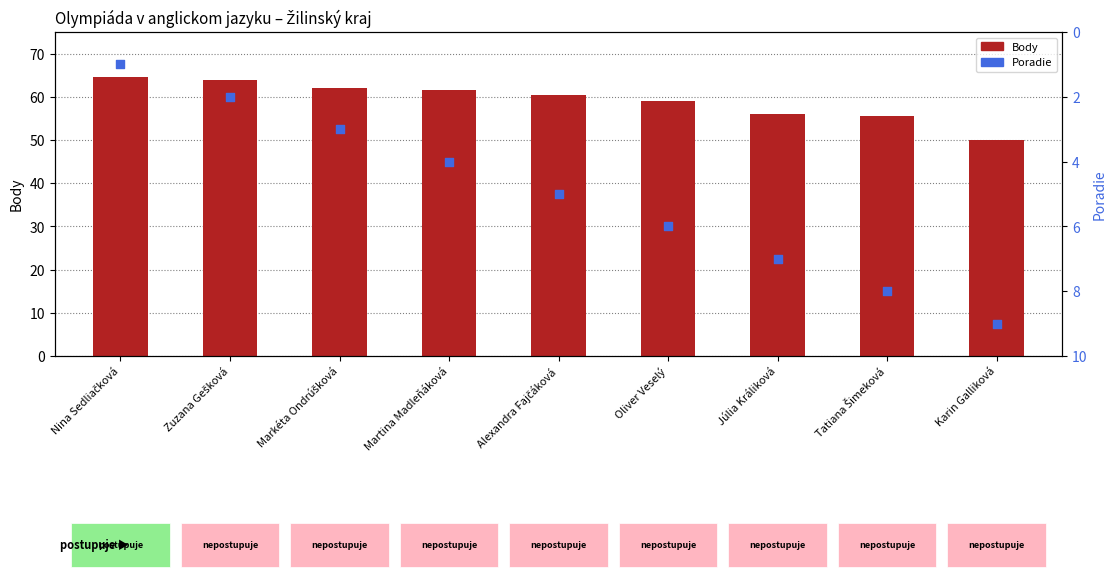

What is the total value across all series at Oliver Veselý?

65.0